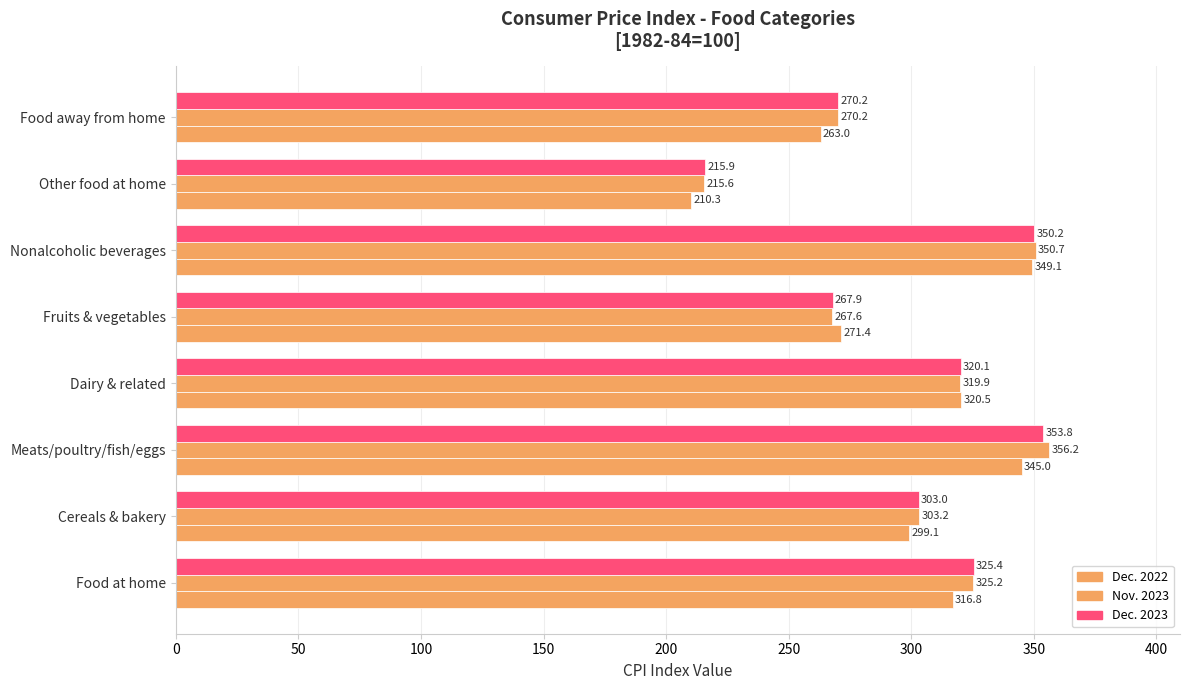

Count the number of categories in the chart.

8